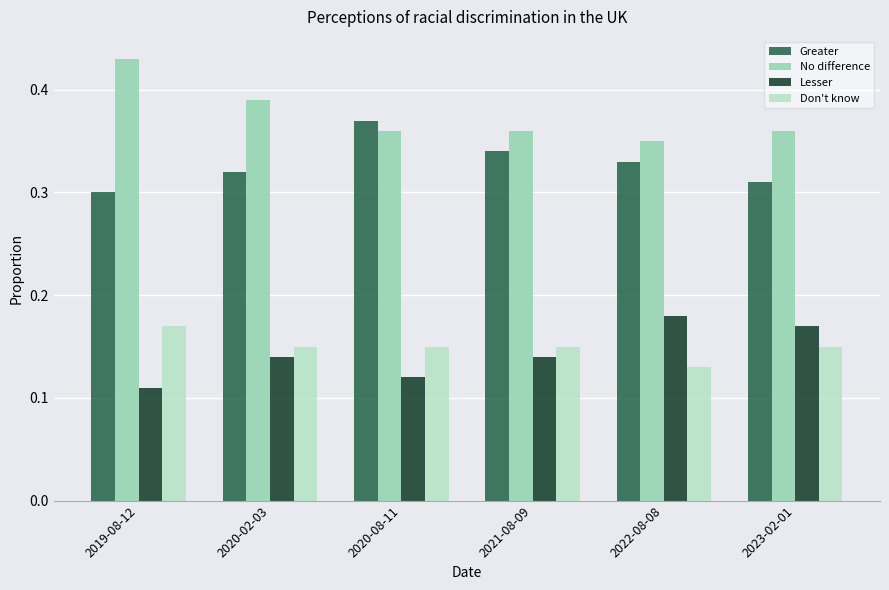

What is the label of the 1st bar from the left?

2019-08-12